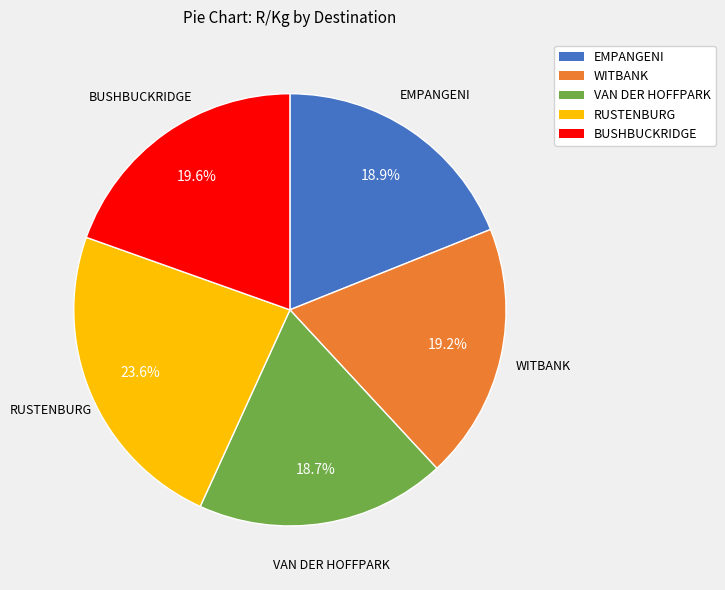

What percentage is the EMPANGENI slice, to the nearest percent?

19%